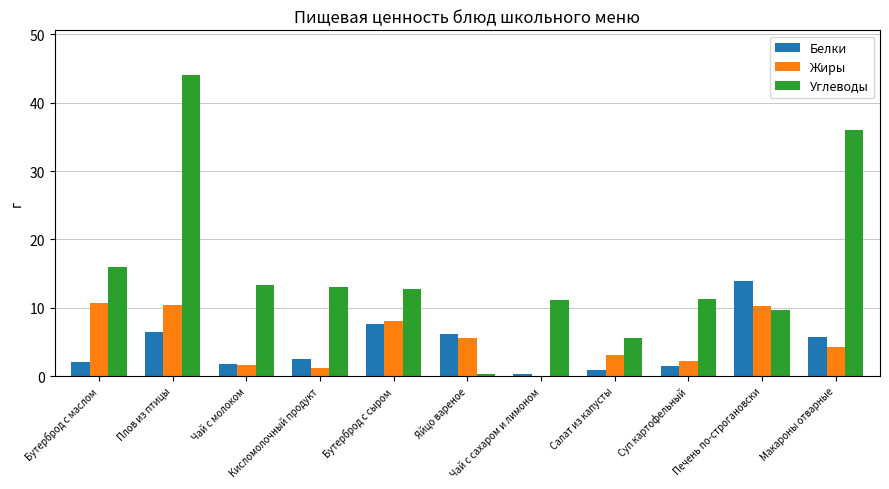

Count the number of categories in the chart.

11